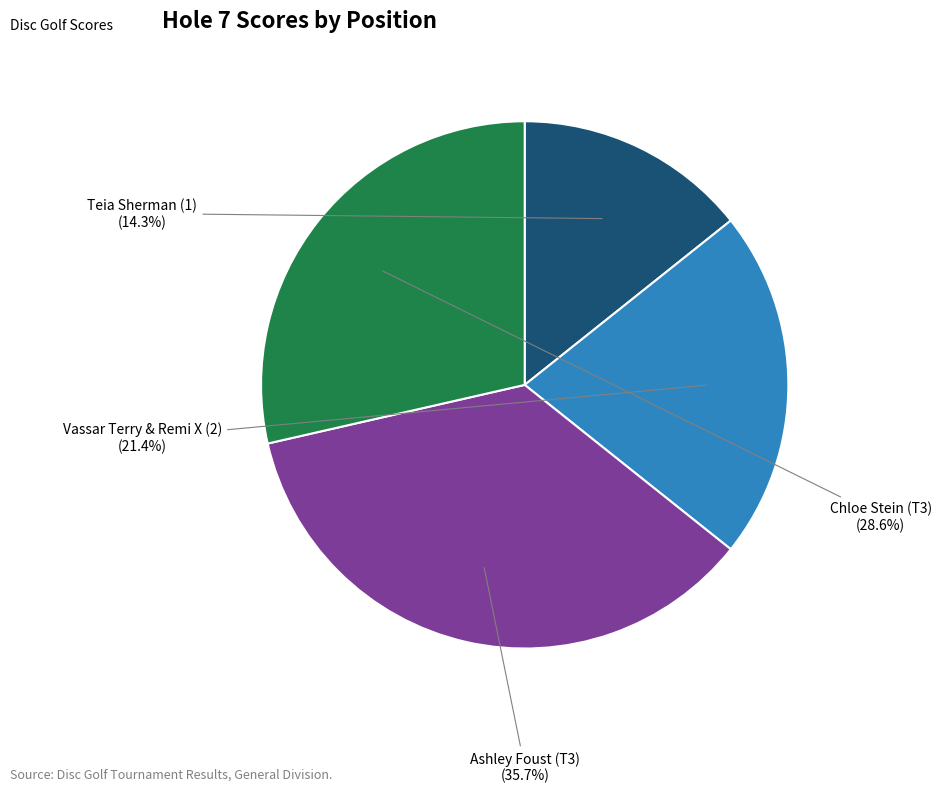

Which category has the biggest portion of the pie?

Ashley Foust (T3)